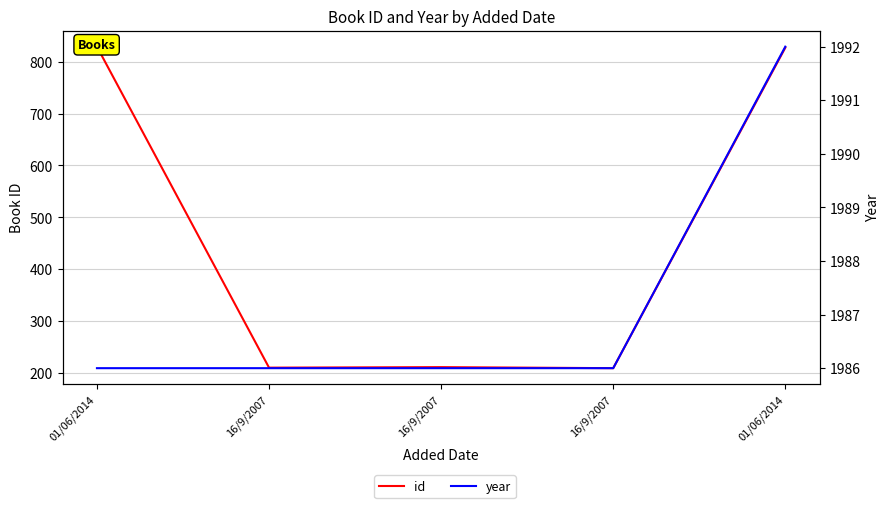

At which label does id first exceed 211?

01/06/2014